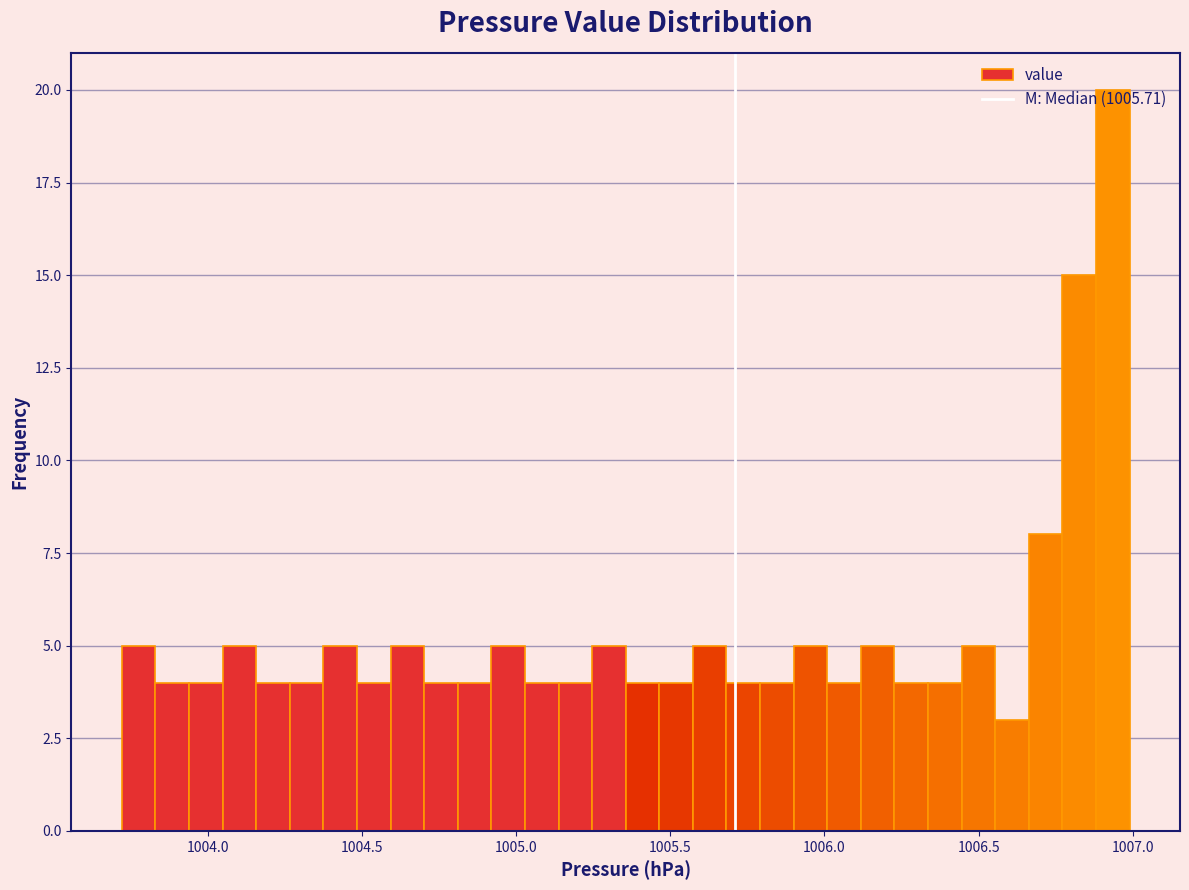

Around what value on the x-axis is the tallest bar? Give the approximate position of its centre, as read against the axis.

1006.95